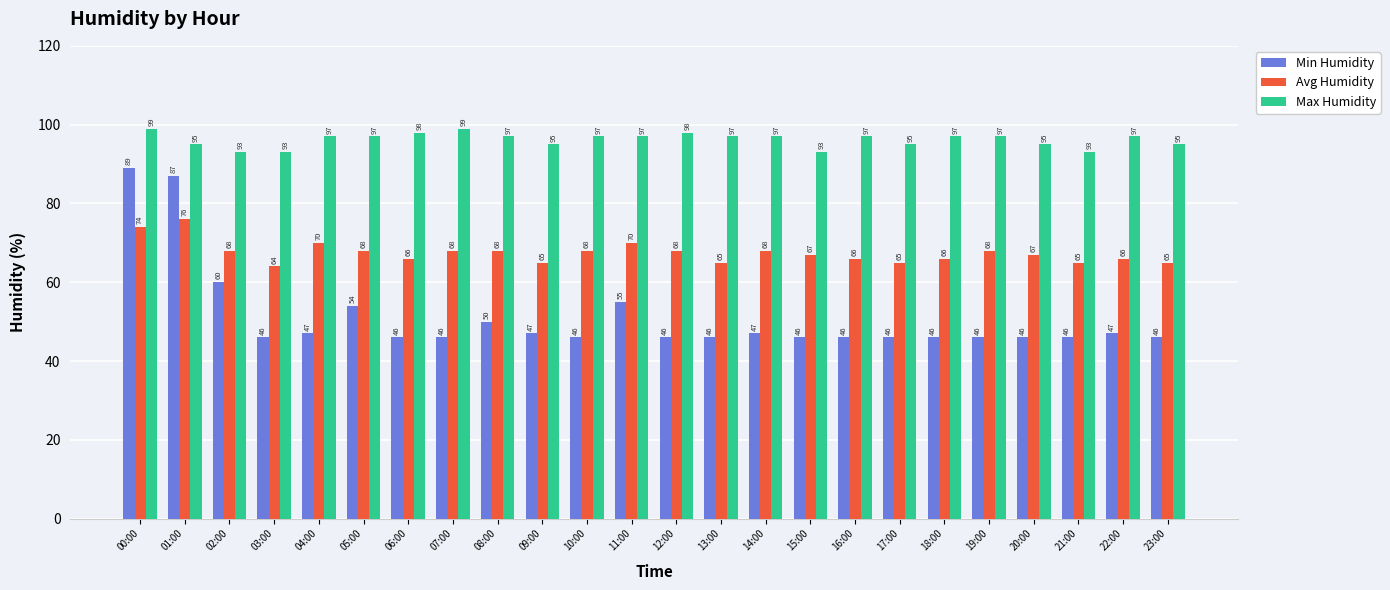

Count the Max Humidity values in the range 95 to 97.

16